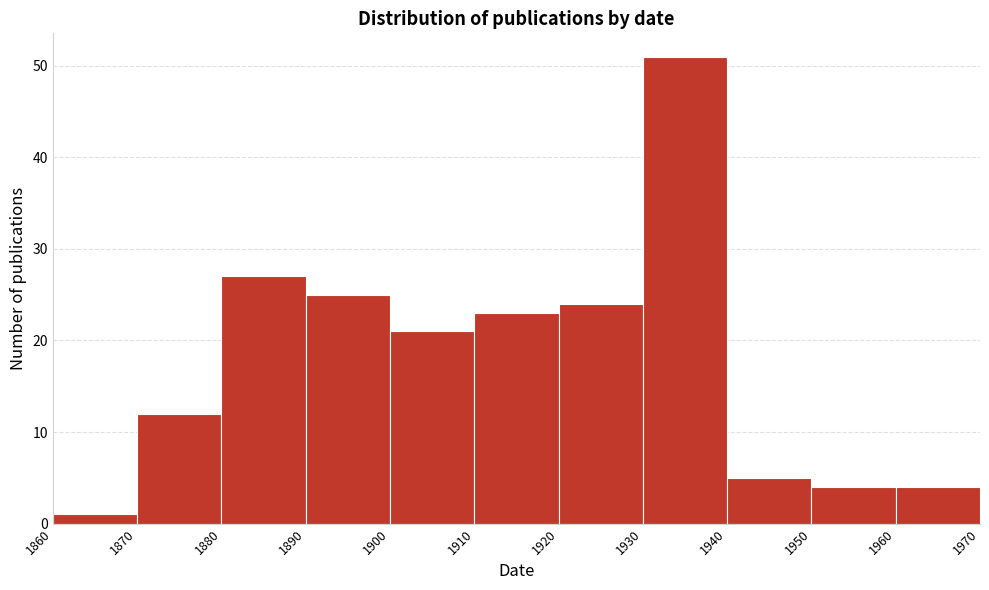

Reading left to right, transcribe this chart: for each bar, give the range it covers on the x-axis and its height. The values are not printed on the chart, so give them approximately, as read against the axis.

1860 to 1870: 1
1870 to 1880: 12
1880 to 1890: 27
1890 to 1900: 25
1900 to 1910: 21
1910 to 1920: 23
1920 to 1930: 24
1930 to 1940: 51
1940 to 1950: 5
1950 to 1960: 4
1960 to 1970: 4